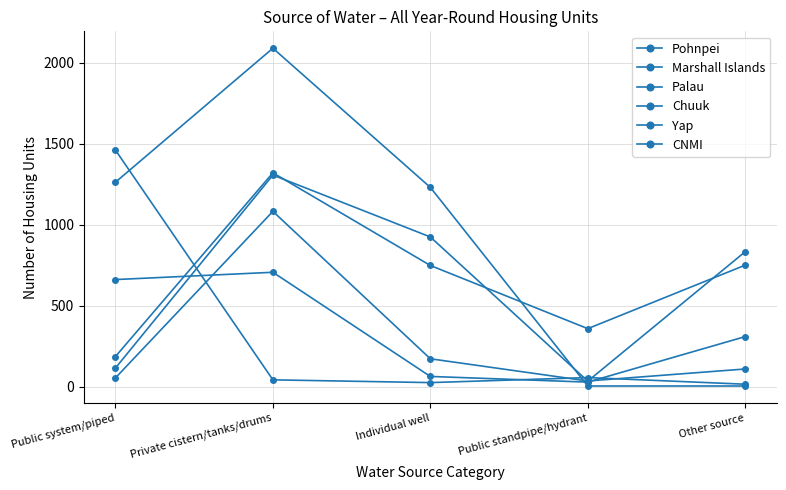

At Private cistern/tanks/drums, list the series in order from largest to smallest.

Marshall Islands, Chuuk, Pohnpei, Yap, Palau, CNMI